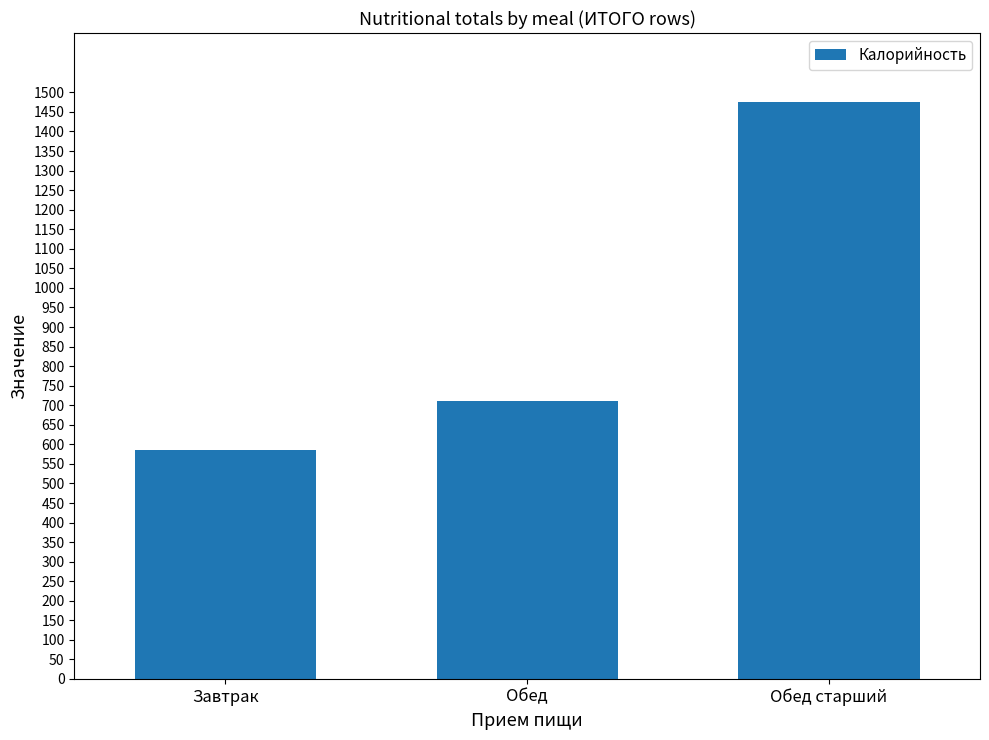

What is the average value?

924.0